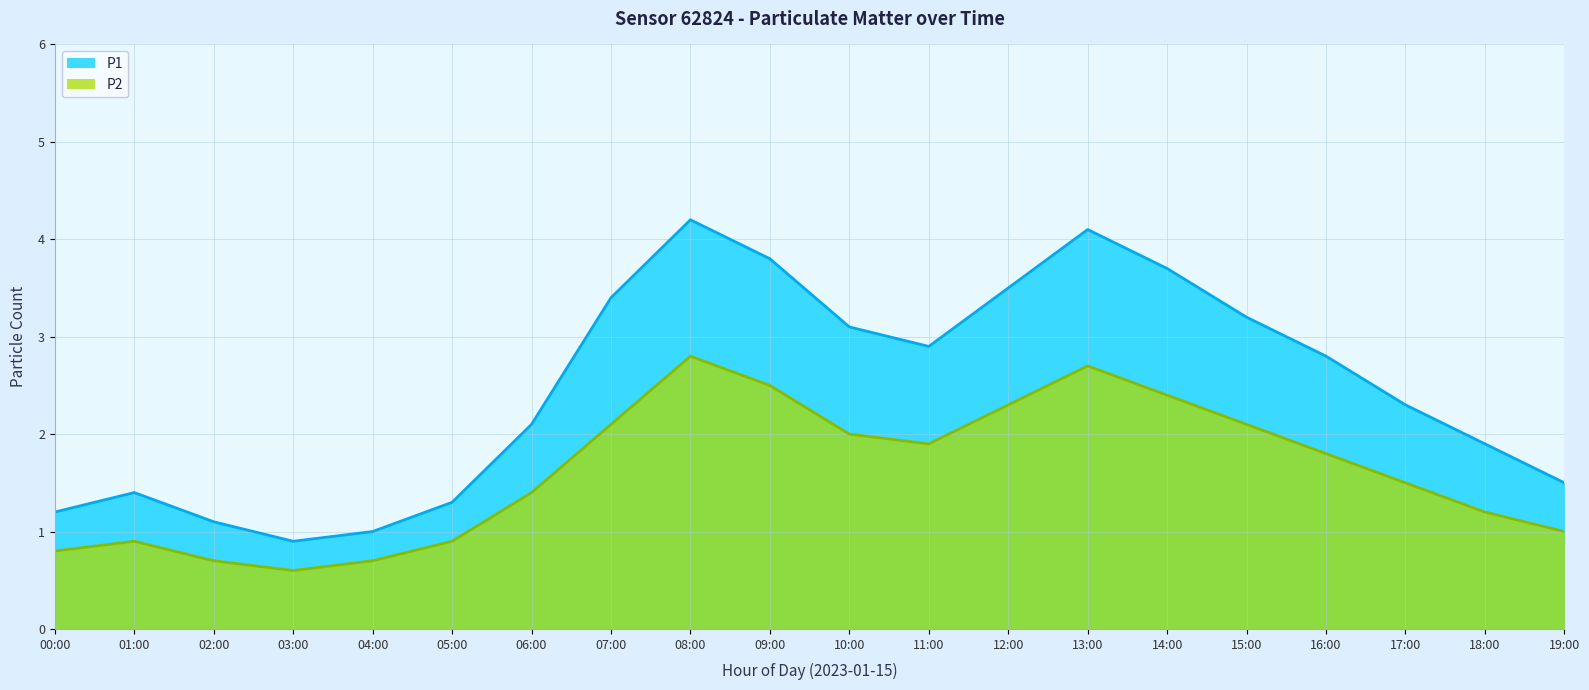

Does the chart display data point markers on the line(s)?

No